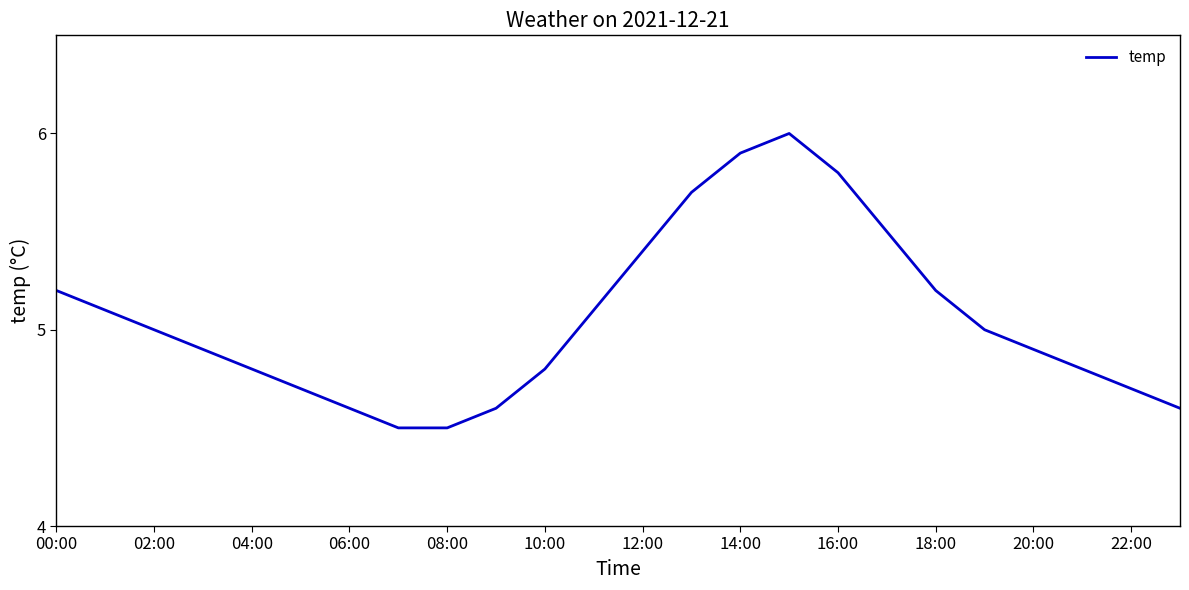

What is the minimum value shown in the chart?

4.5